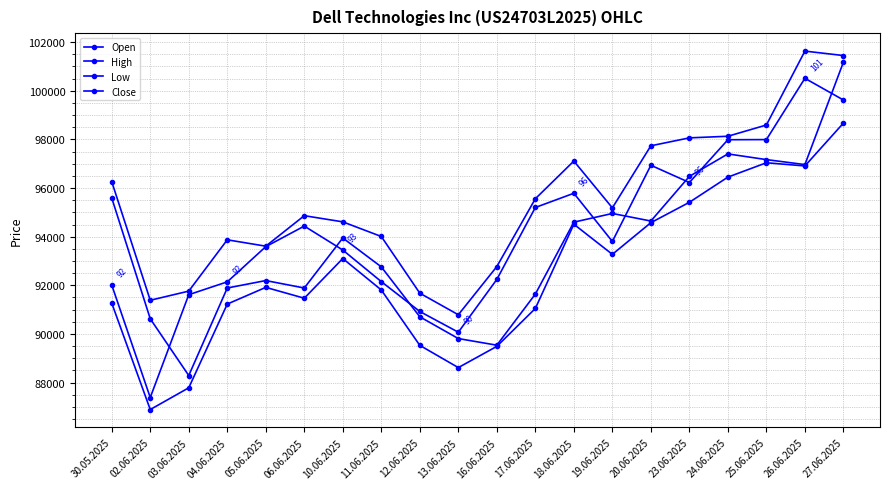

True or false: High has a value of 92772 at 16.06.2025.

True